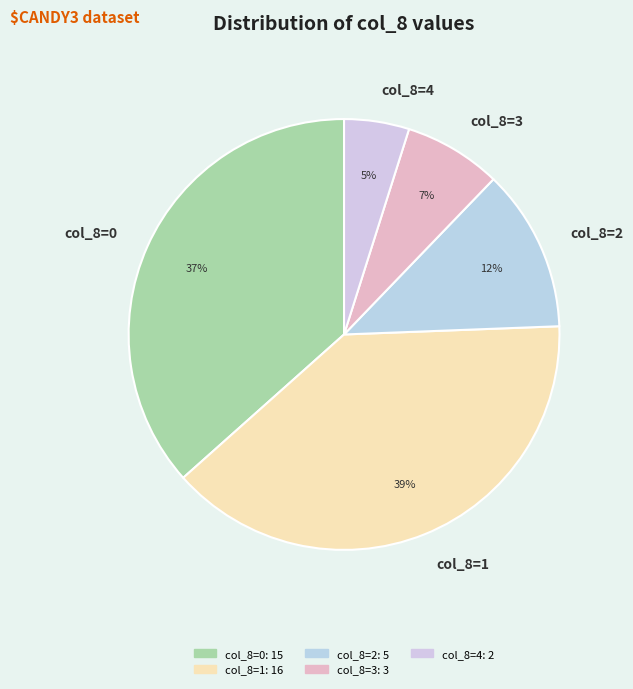

To the nearest percent, what portion does col_8=0 represent?

37%